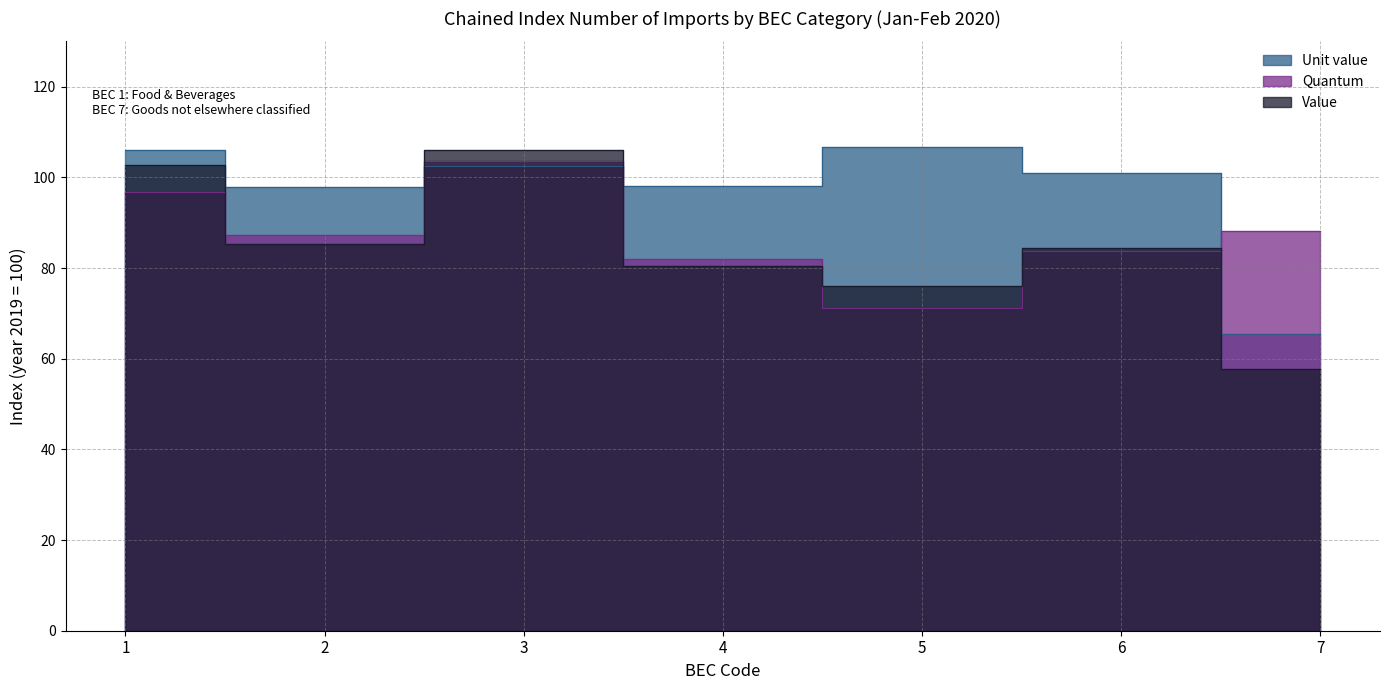

What is the average value of the Unit value series?

96.8